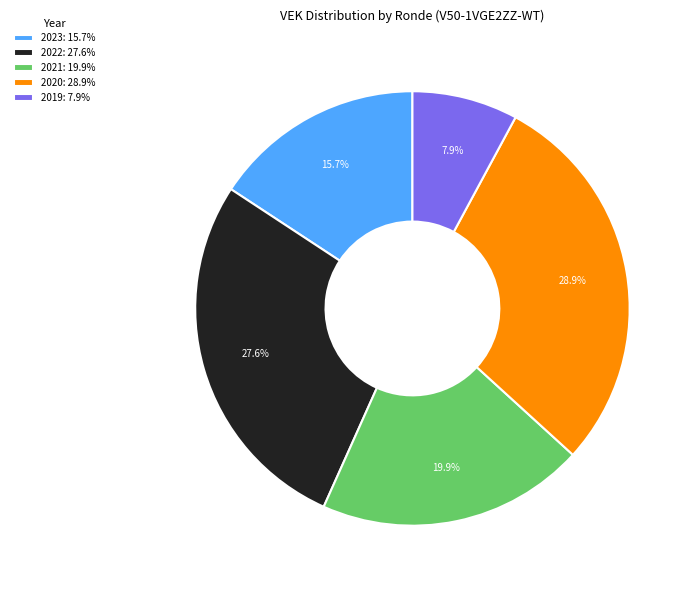

Which has a higher value, 2021: 19.9% or 2022: 27.6%?

2022: 27.6%